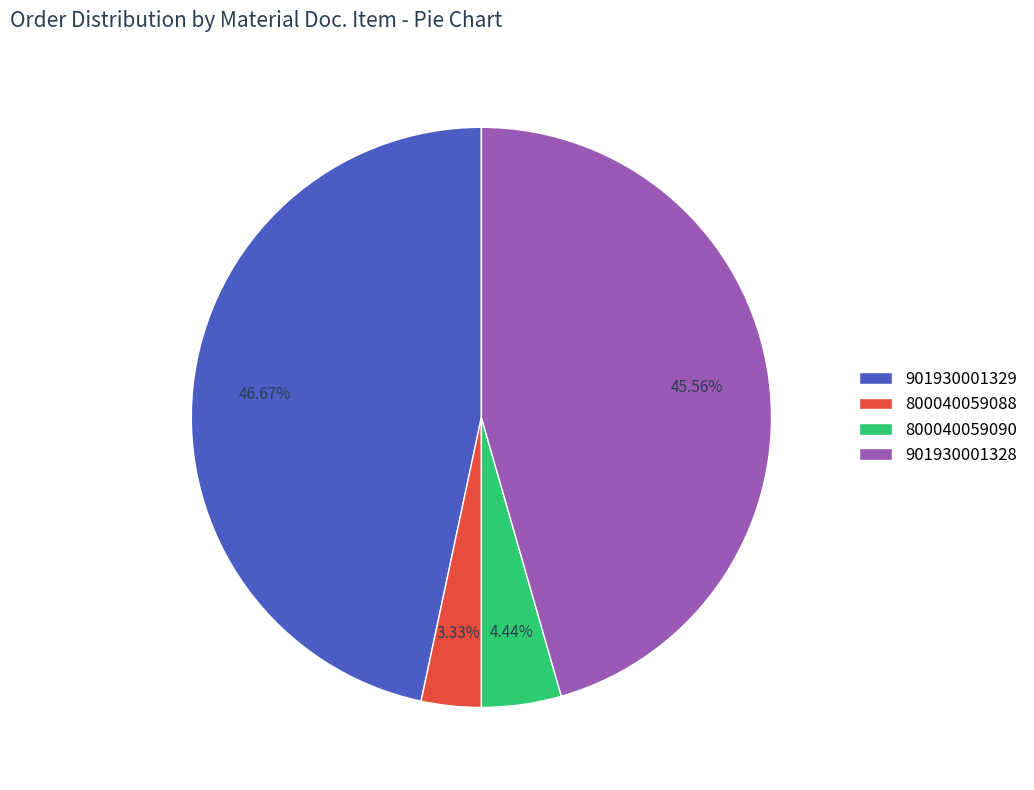

Is 800040059090 the majority of the pie?

No